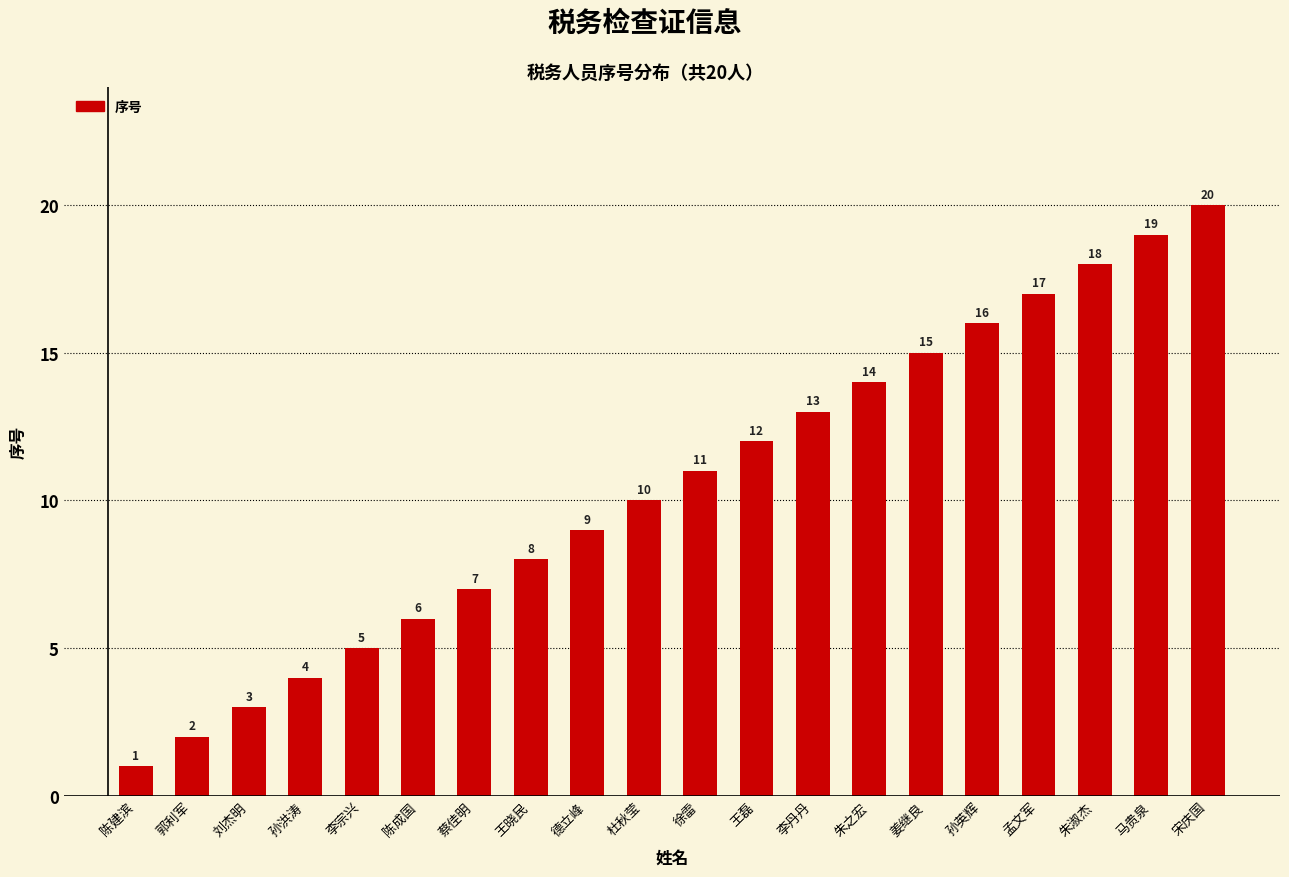

Does the chart contain any negative values?

No